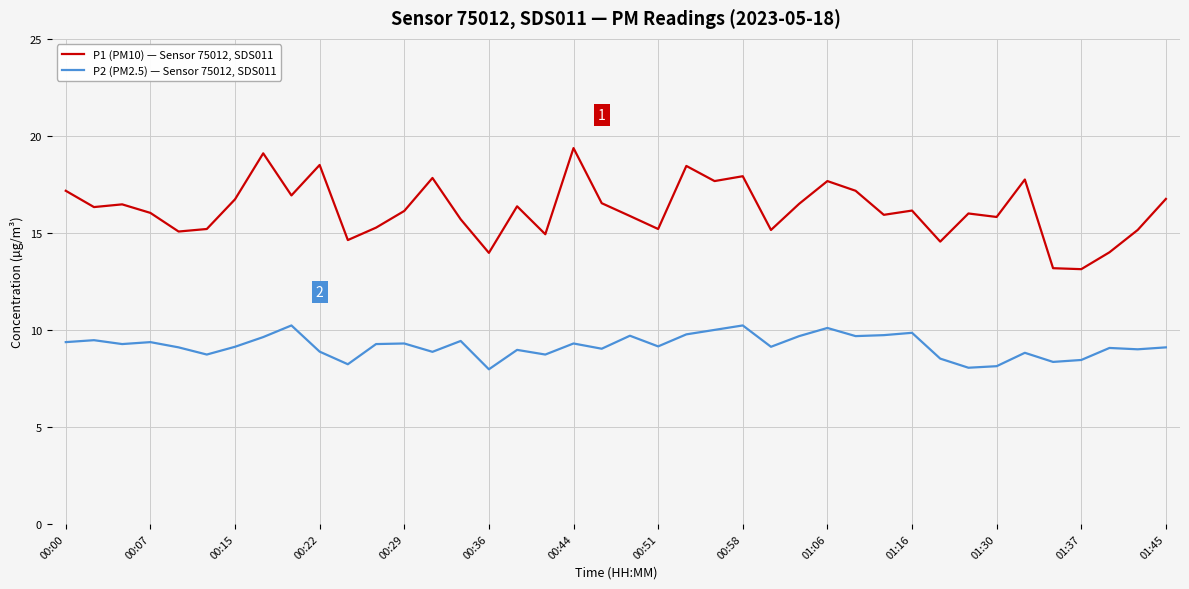

What is the average value of the P1 (PM10) — Sensor 75012, SDS011 series?

16.2